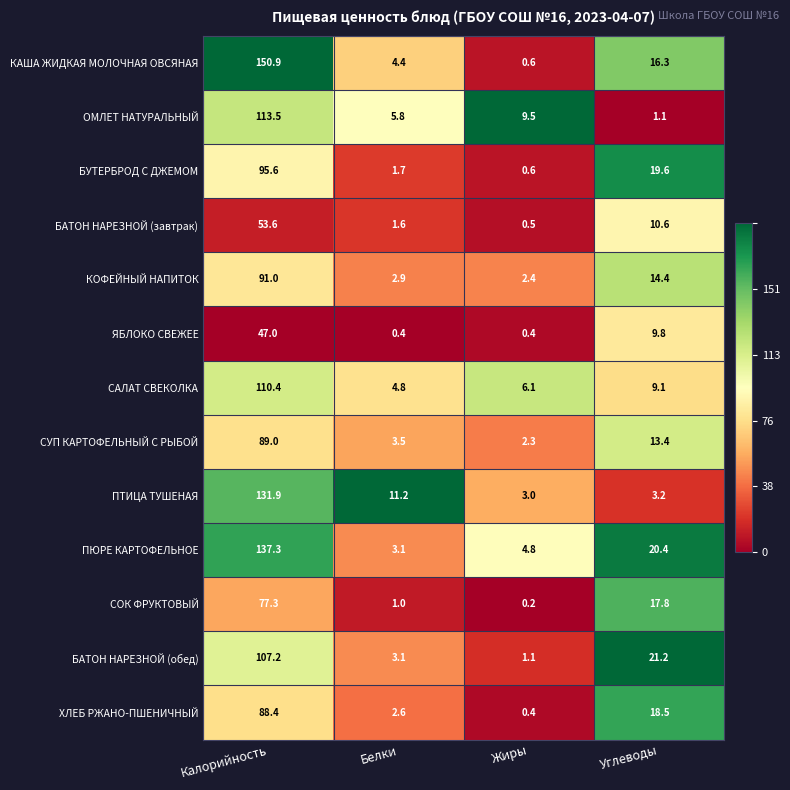

What is the difference between the ХЛЕБ РЖАНО-ПШЕНИЧНЫЙ values at Углеводы and Белки?

15.9